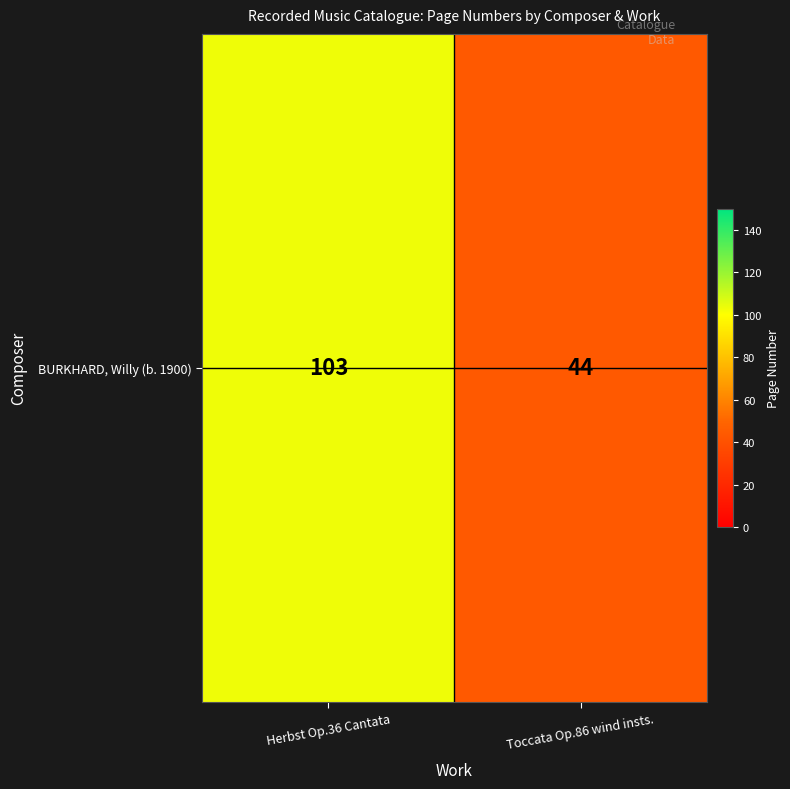

Which label corresponds to the largest value in the chart?

Herbst Op.36 Cantata